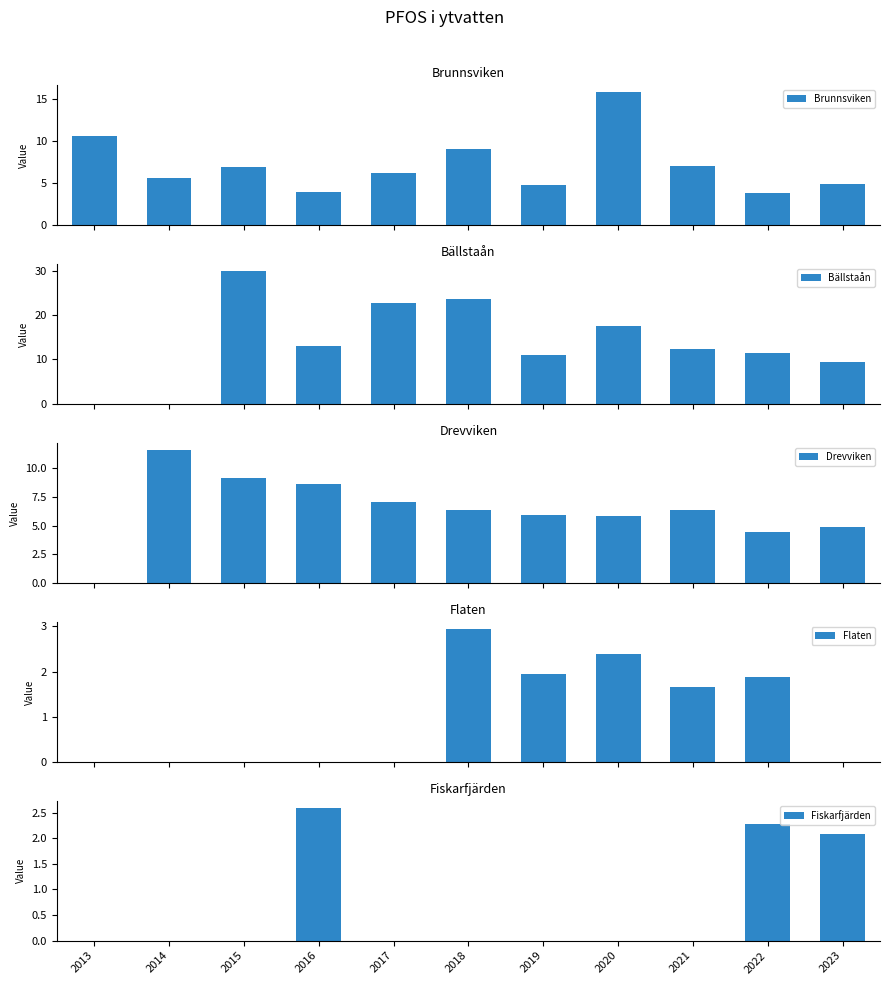

True or false: Flaten has a value of 2.0 at 2015.

False